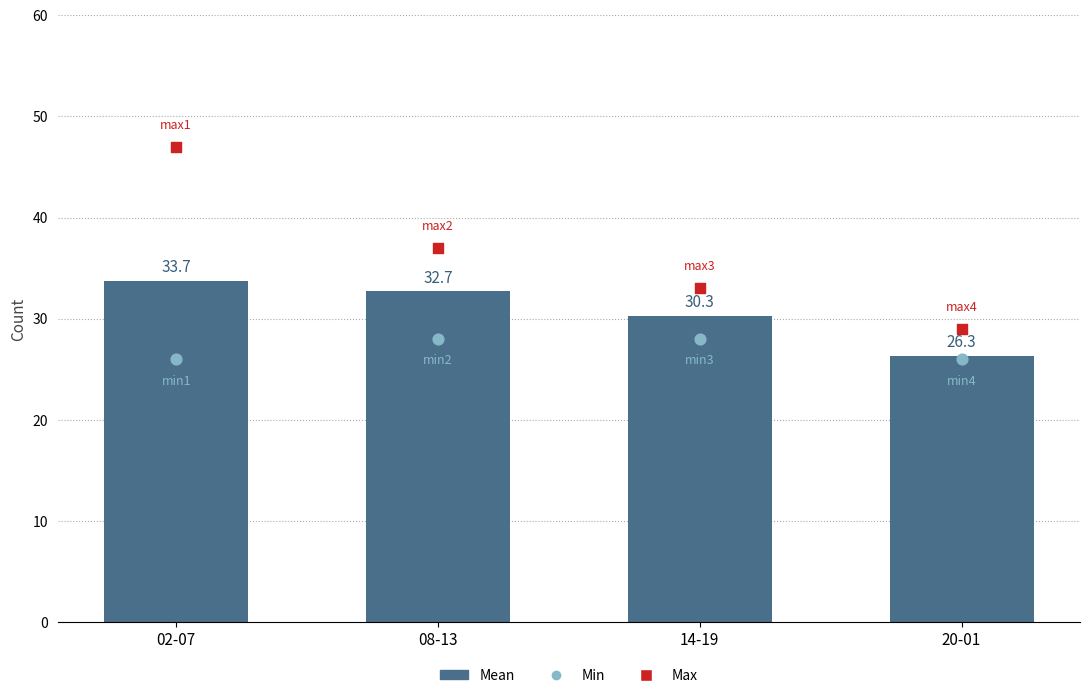

What is the ratio of the value at 14-19 to the value at 02-07?

0.9